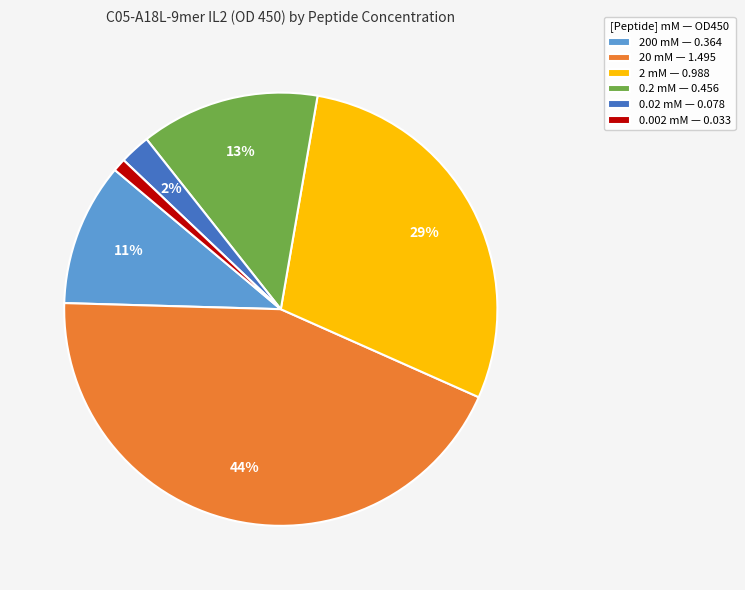

Combined, do 200 mM — 0.364 and 20 mM — 1.495 account for over 50%?

Yes